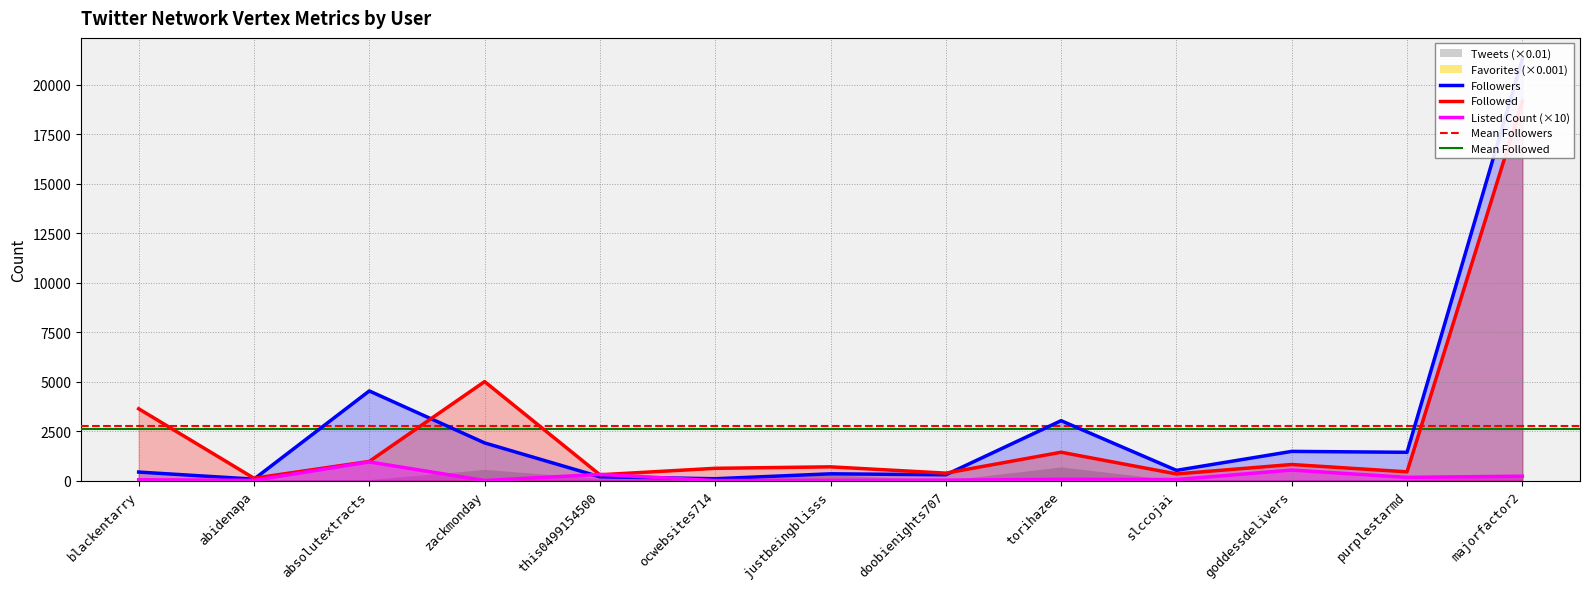

What is the difference between the second highest and second lowest values in the Followers series?

4436